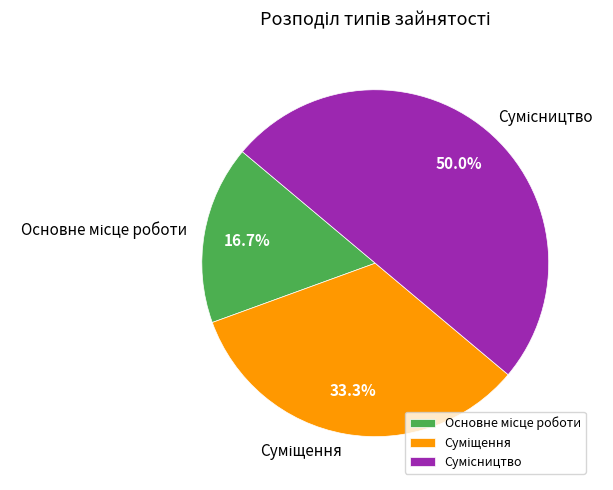

Do Сумісництво and Суміщення together represent more than half of the pie?

Yes